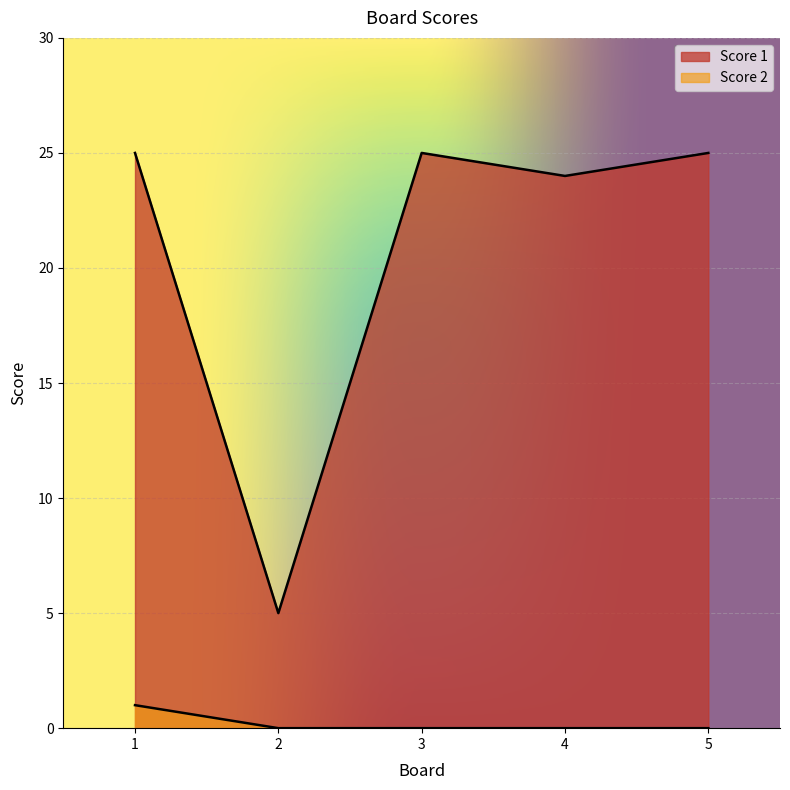

Is it true that Score 2 equals 1 at 1?

True